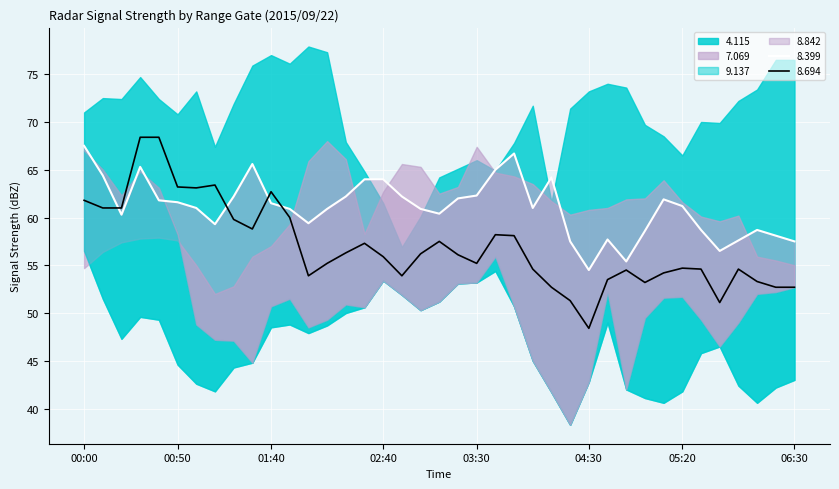

Is it true that 8.842 equals 71.3 at 2015/09/22 02:20?

False